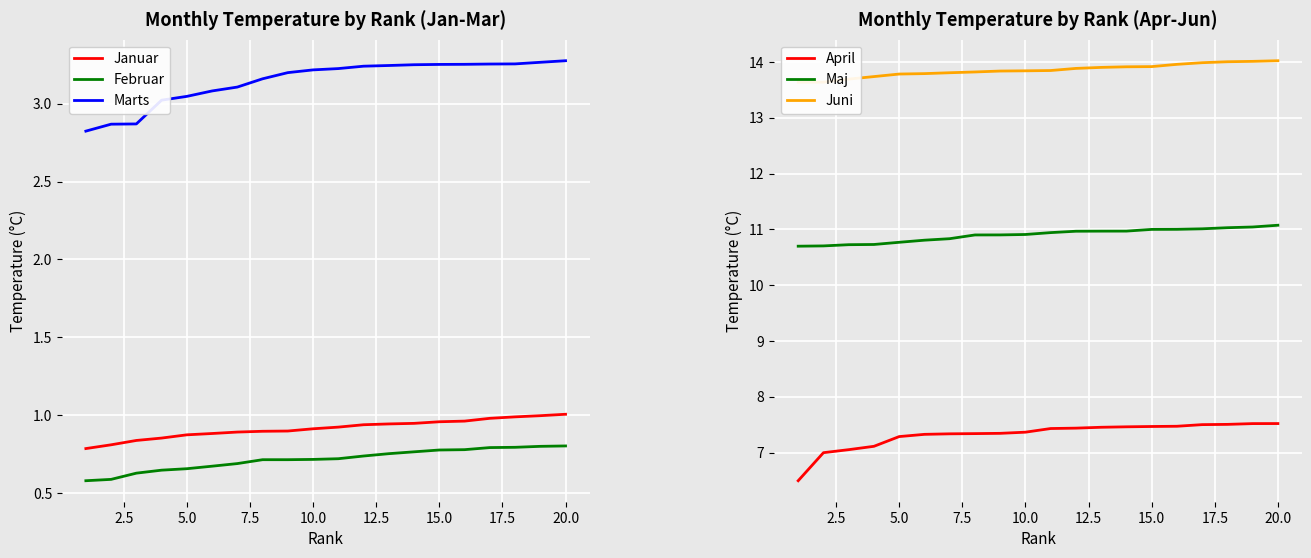

What is the lowest value of the Maj series?

10.7